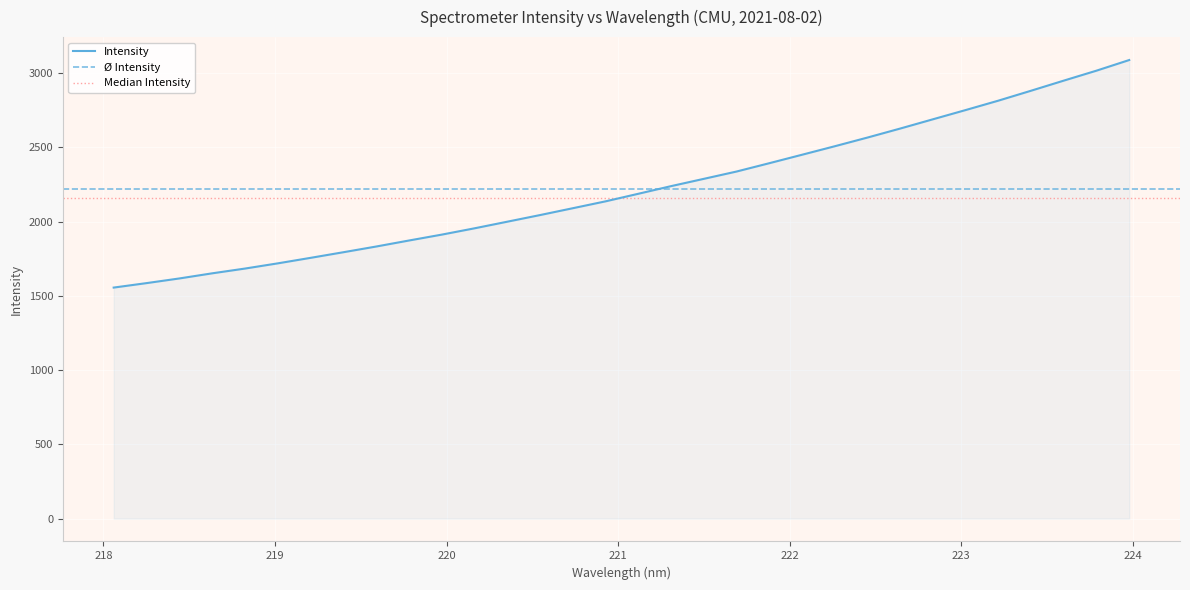

What is the difference between the maximum and second lowest values?

1502.8